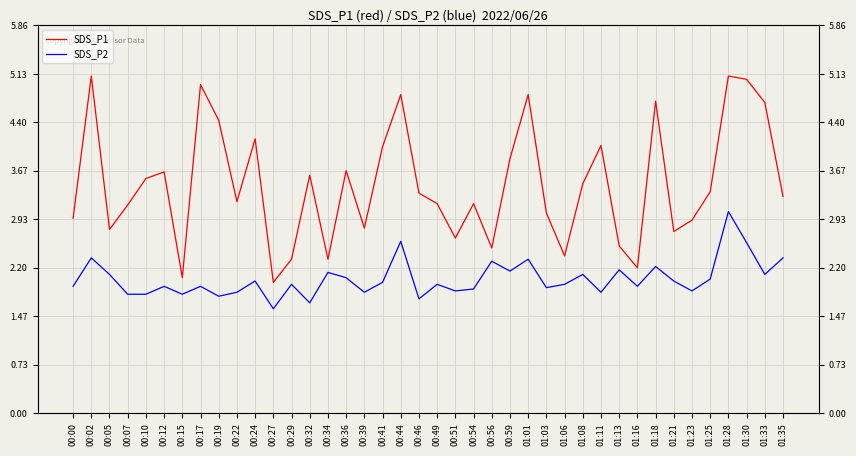

What is the spread (max minus min) of values at 01:30?

2.5